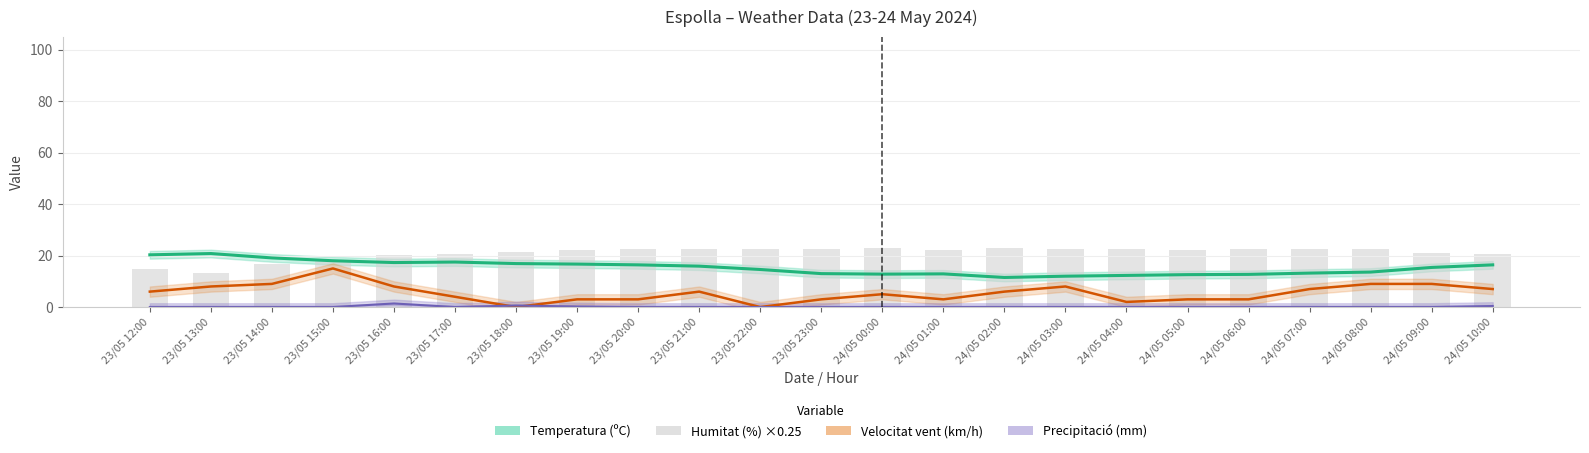

Is the value of Temperatura (ºC) at 24/05 04:00 greater than the value of Velocitat vent (km/h) at 23/05 21:00?

Yes